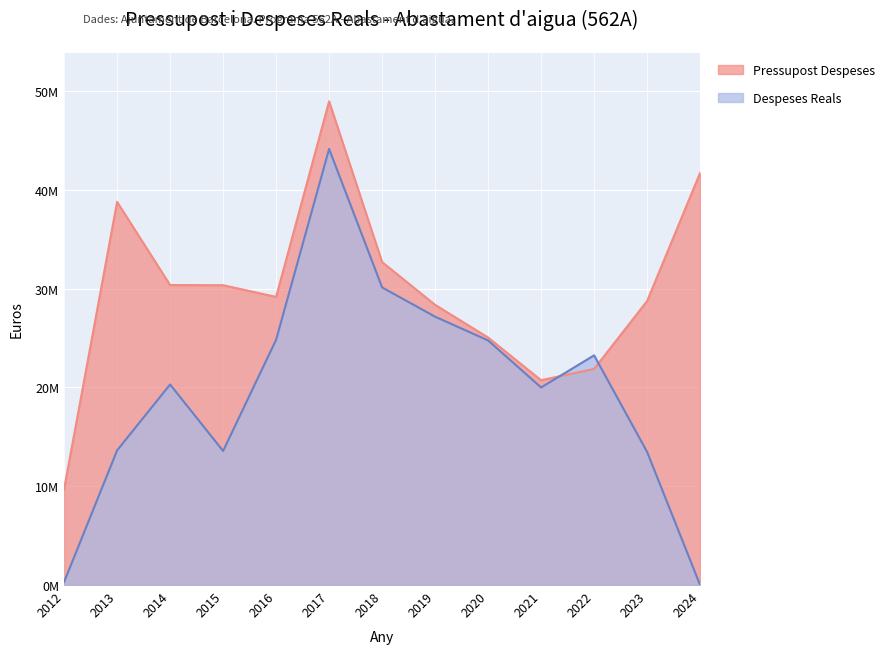

At which label does Pressupost Despeses first exceed 29168413?

2013